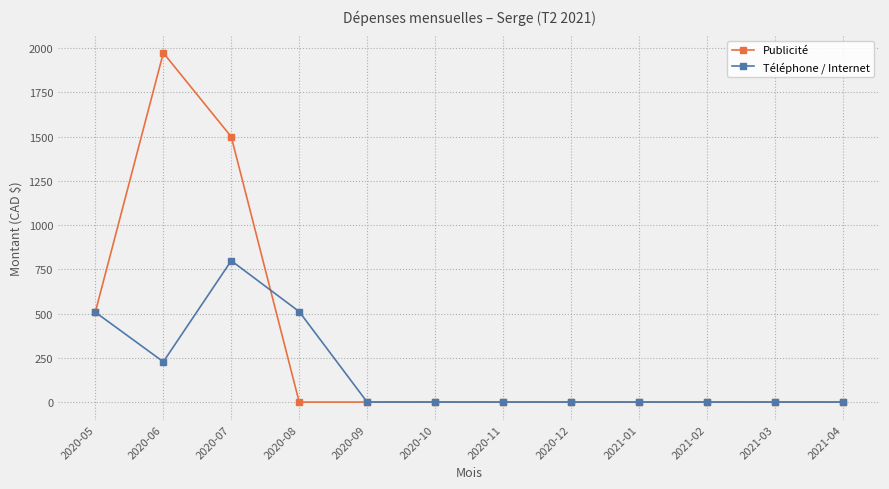

What is the difference between the Publicité values at 2020-08 and 2020-05?

510.0